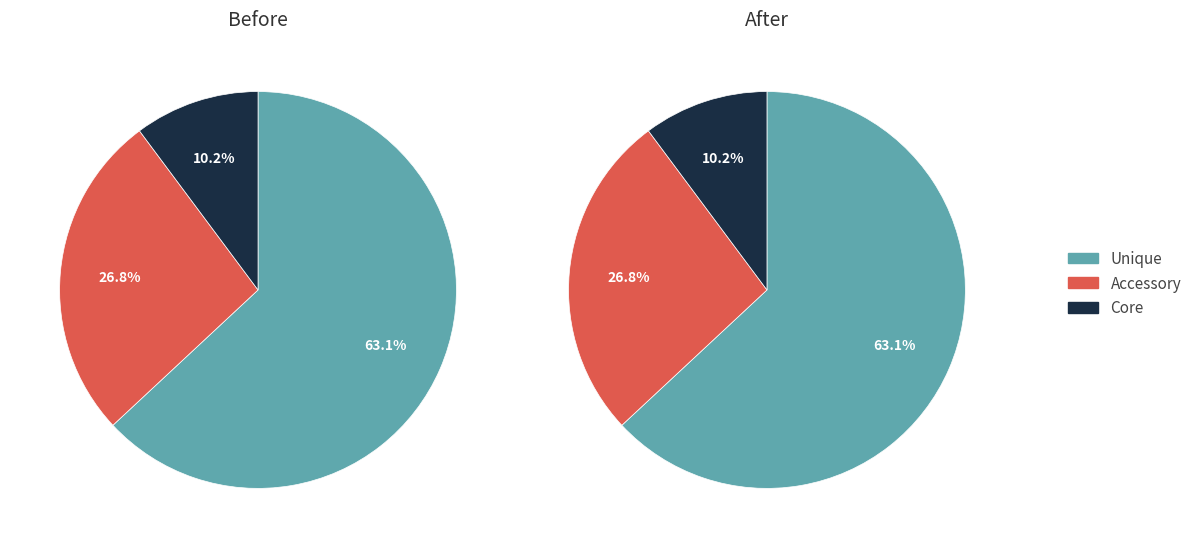

Is 821 the majority of the pie?

No